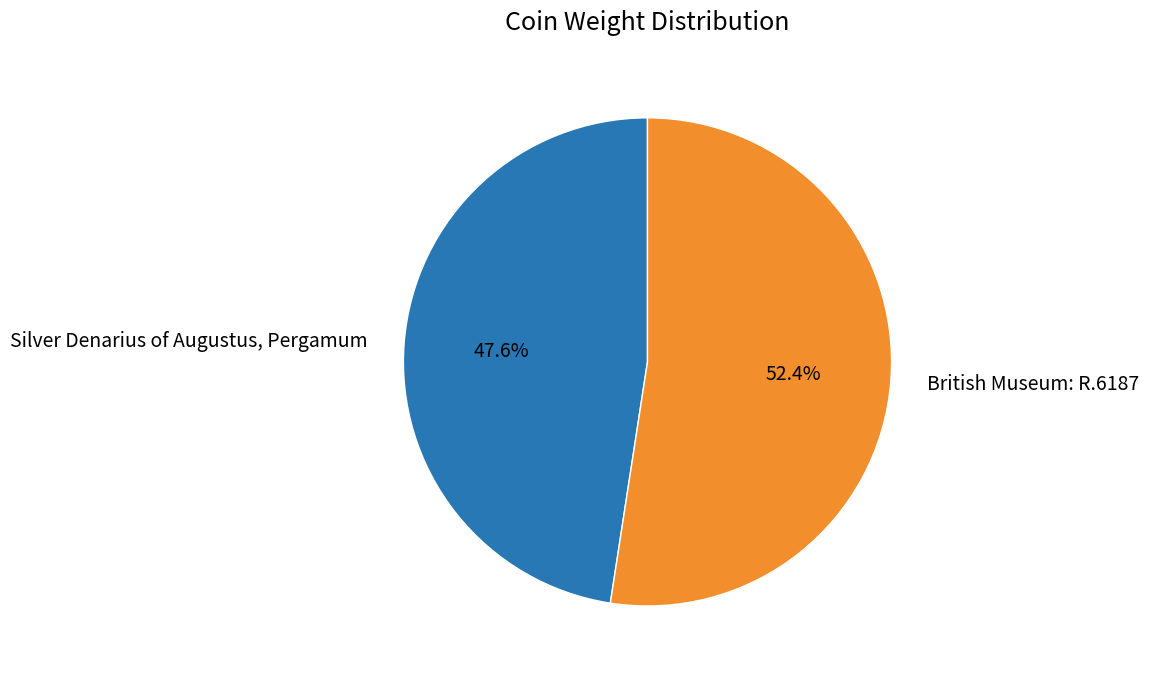

Which has a higher value, British Museum: R.6187 or Silver Denarius of Augustus, Pergamum?

British Museum: R.6187